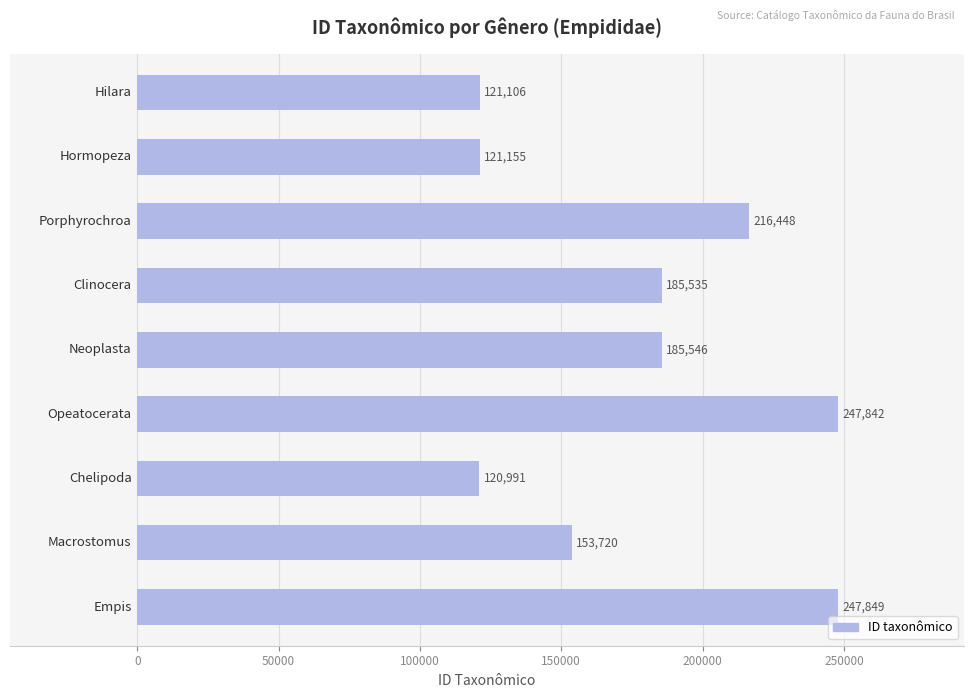

Reading top to bottom, what are all the values shown in this chart?

121106	121155	216448	185535	185546	247842	120991	153720	247849